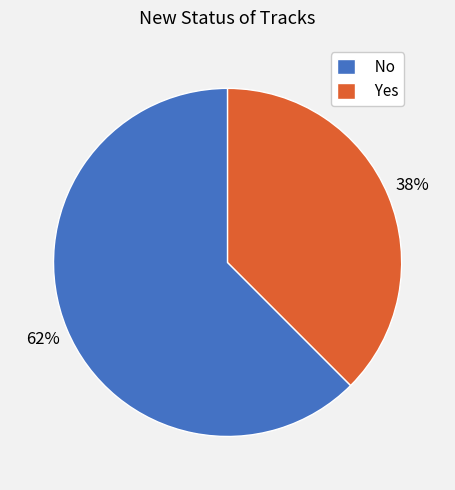

Is the sum of Yes and No greater than half?

Yes